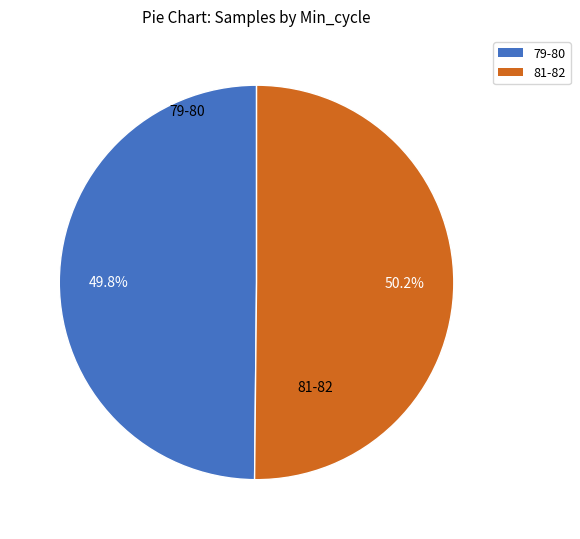

Does any single category account for the majority?

Yes